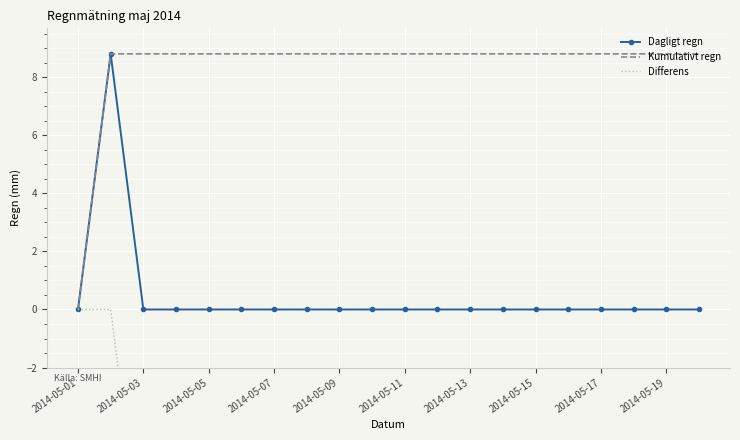

What is the average value of the Kumulativt regn series?

8.4